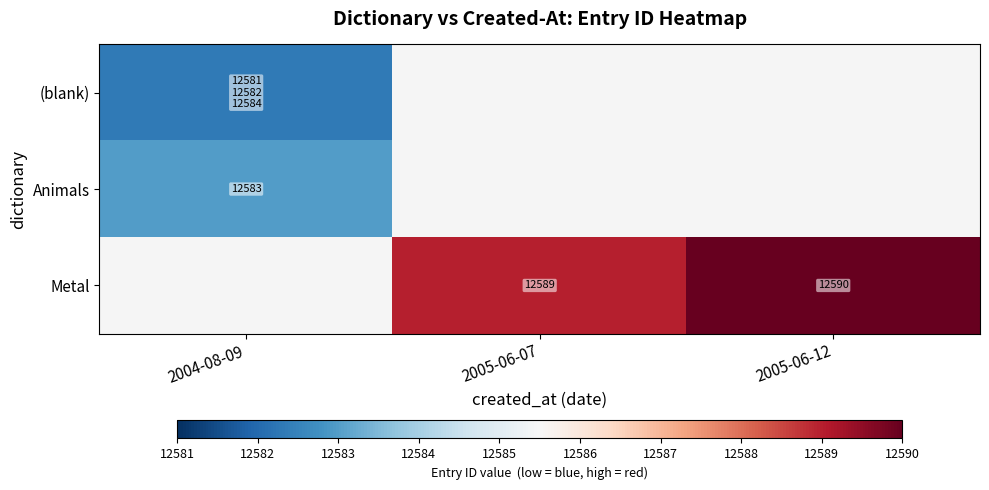

Rank the categories by Animals value from lowest to highest.

2004-08-09, 2005-06-07, 2005-06-12